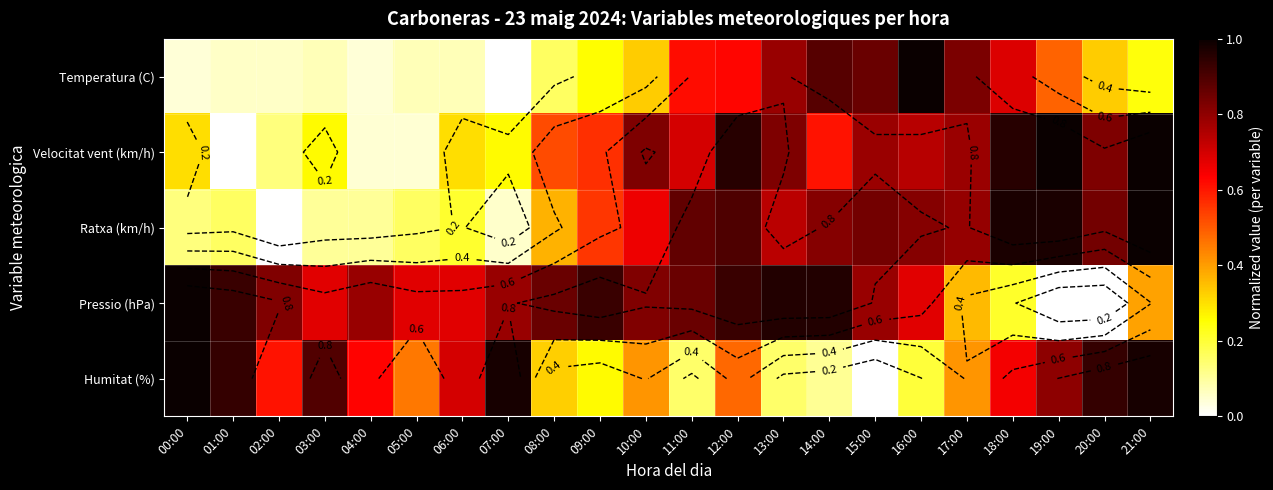

At which category is the sum across all series the highest?

12:00